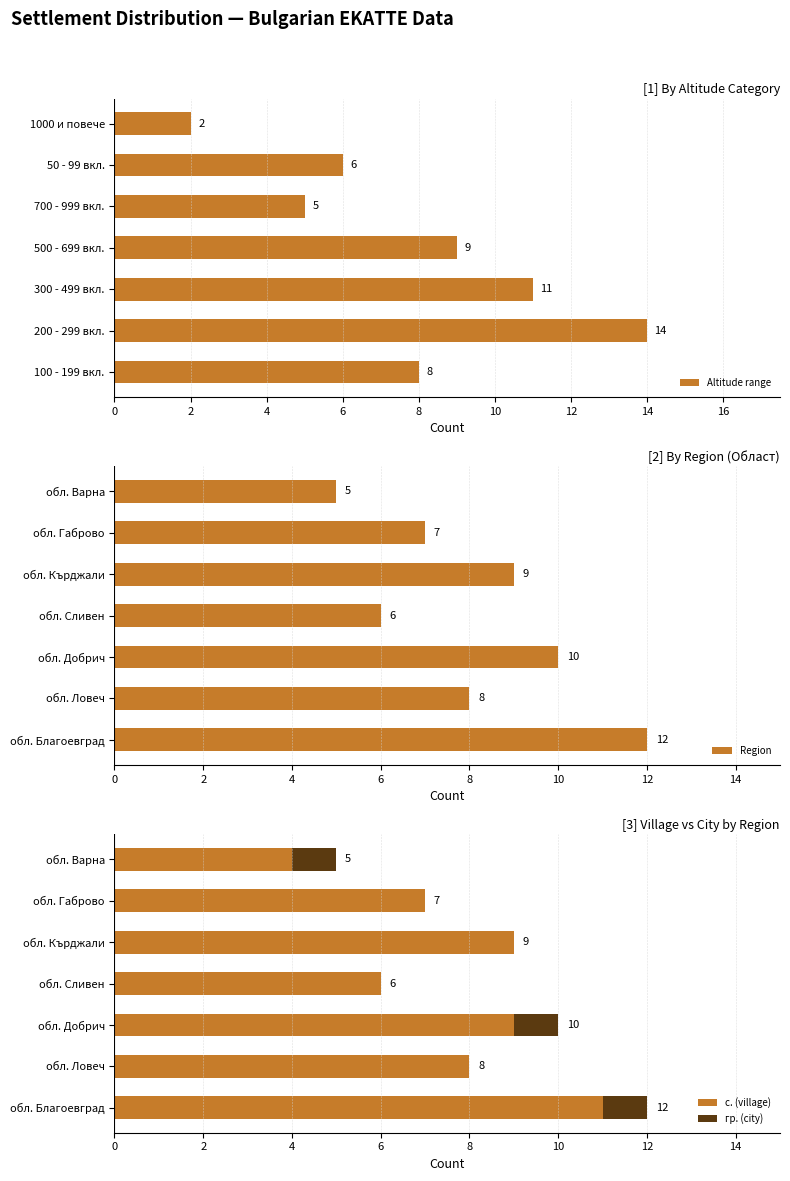

What is the difference between the maximum and second lowest values in the Region series?

6